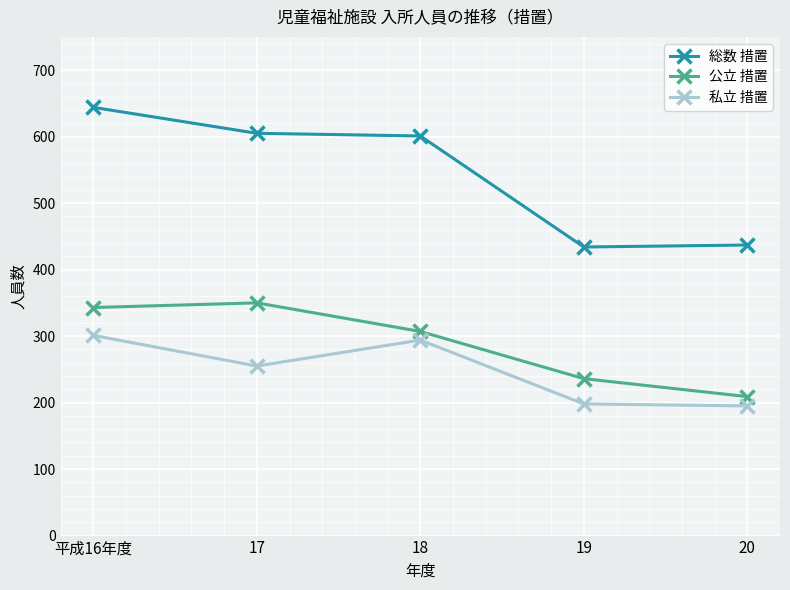

True or false: 総数 措置 and 公立 措置 cross at least once.

False